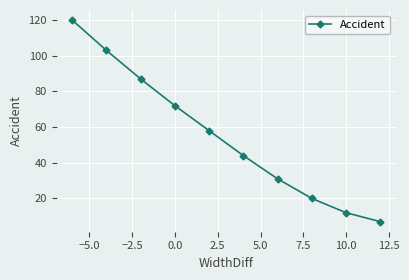

What is the minimum value shown in the chart?

7